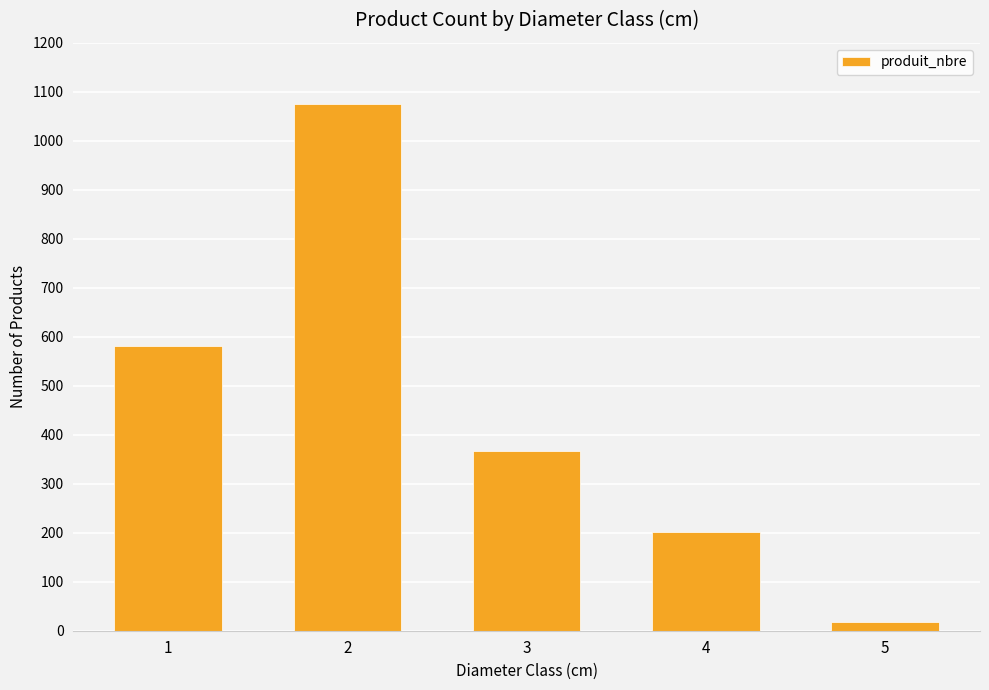

What is the difference between the second highest and minimum values?

565